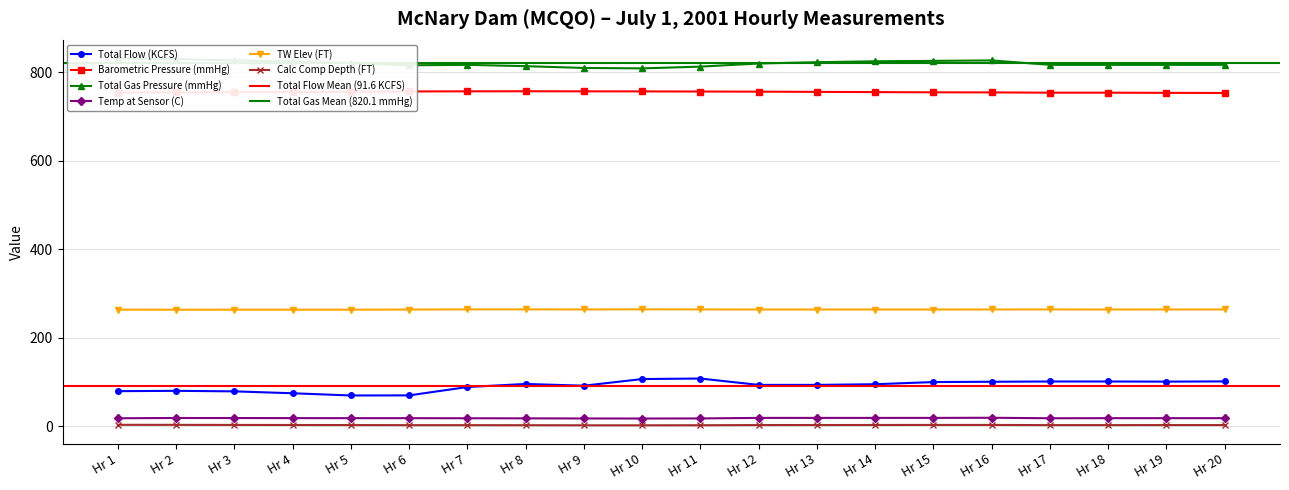

True or false: Calc Comp Depth (FT) has more than 1 interior local peaks.

False